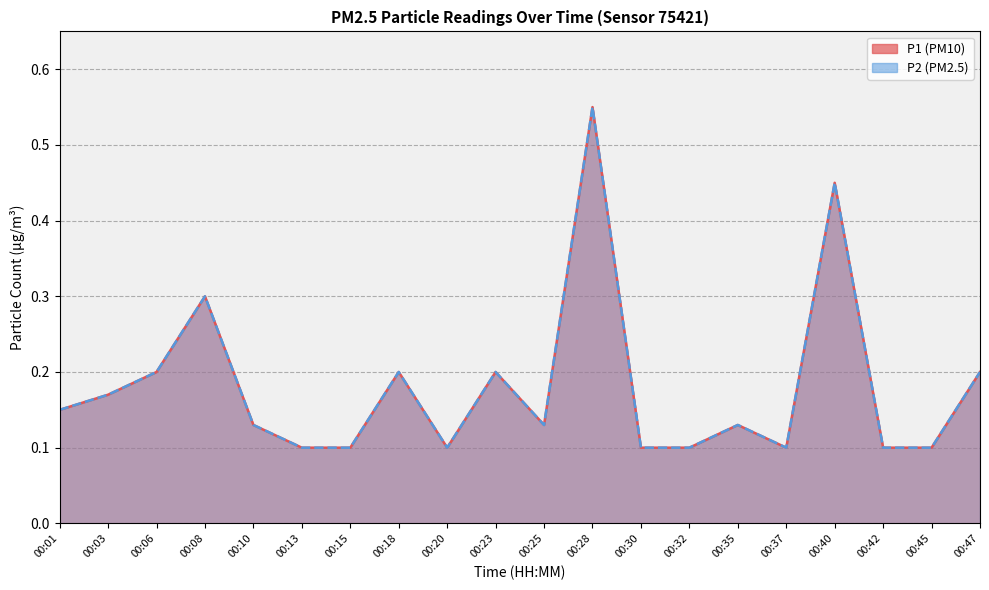

Which series changed the most between 00:30 and 00:42?

P1